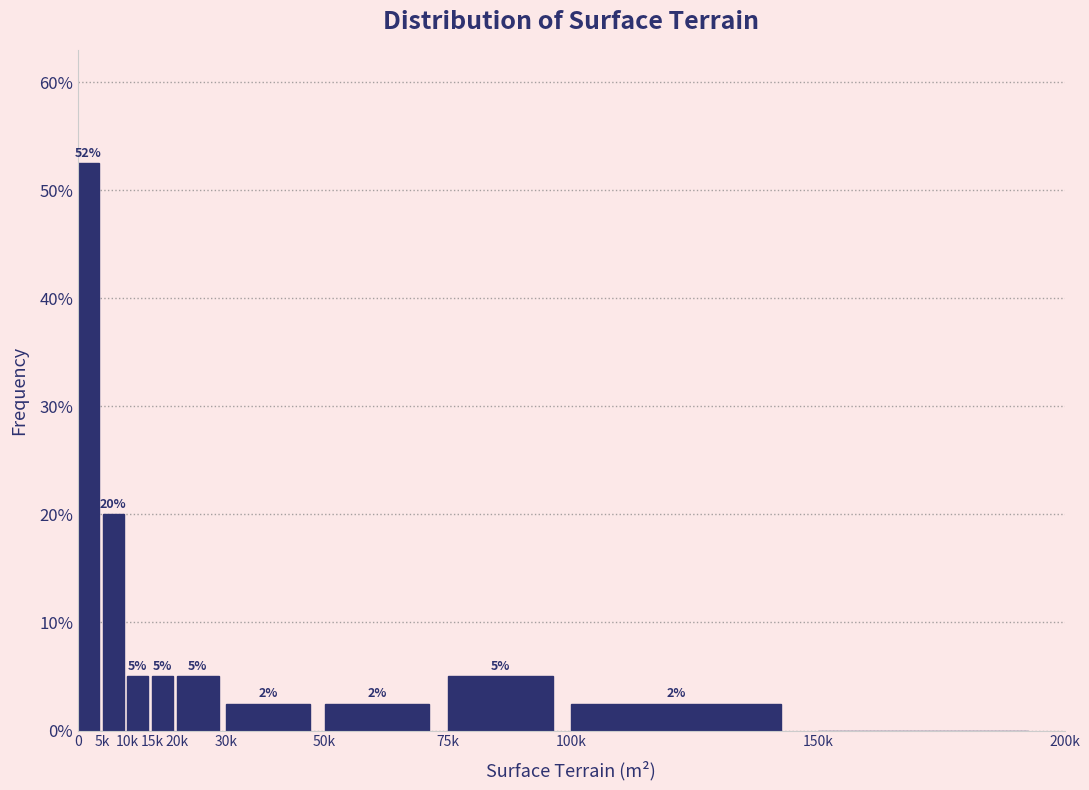

What is the ratio of the value at 10k to the value at 20k?

1.0